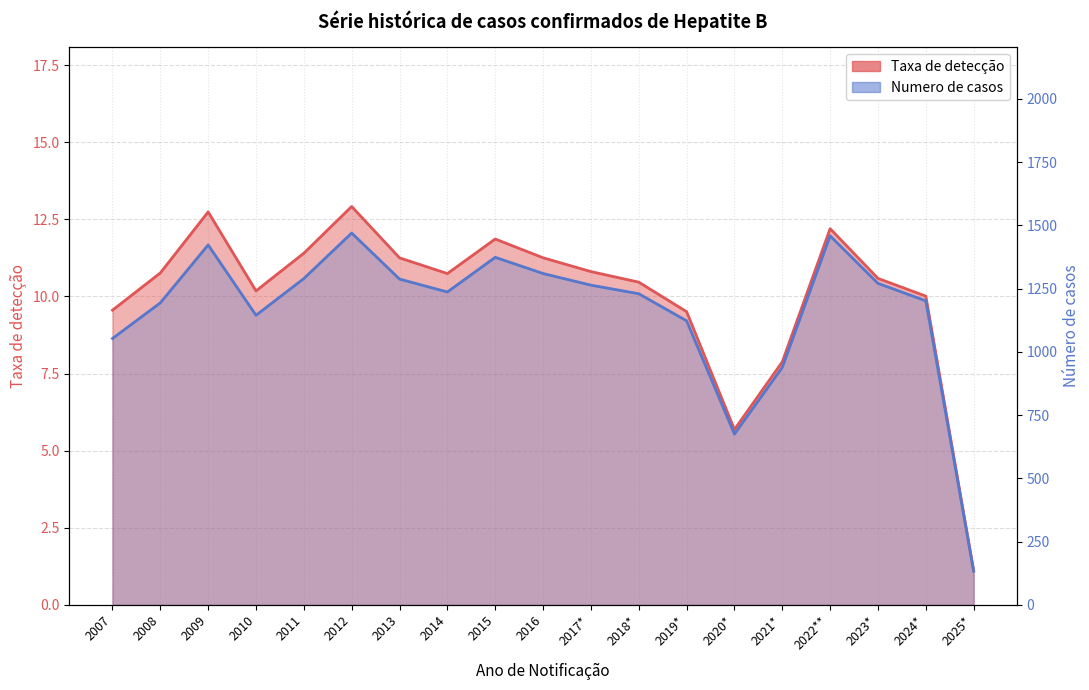

Reading right to left, list all the values displayed in this chart.

Taxa de detecção: 1.1	10.0	10.6	12.2	7.9	5.7	9.5	10.5	10.8	11.3	11.9	10.7	11.3	12.9	11.4	10.2	12.7	10.8	9.6
Numero de casos: 133.0	1202.0	1271.0	1459.0	939.0	675.0	1123.0	1230.0	1264.0	1310.0	1374.0	1237.0	1288.0	1470.0	1290.0	1145.0	1423.0	1194.0	1053.0